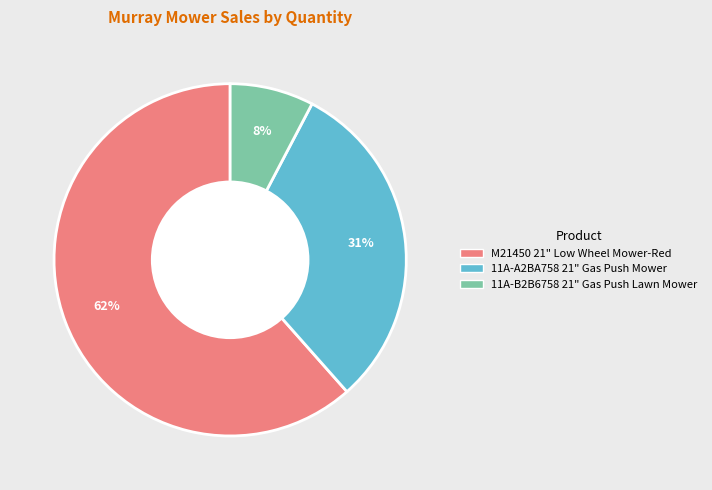

To the nearest percent, what is the average slice percentage?

33%